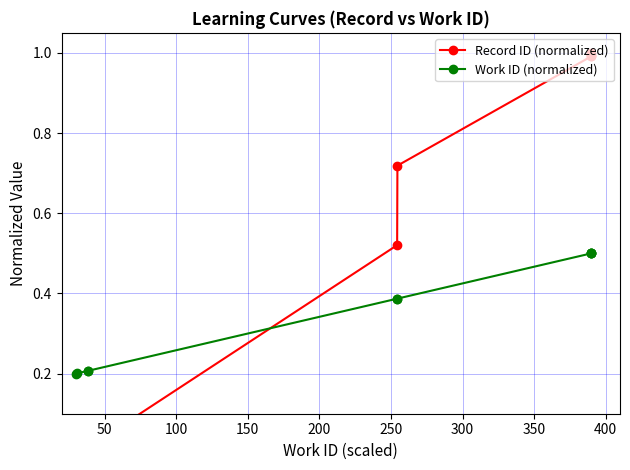

What is the sum of all Work ID (normalized) values?

3.6